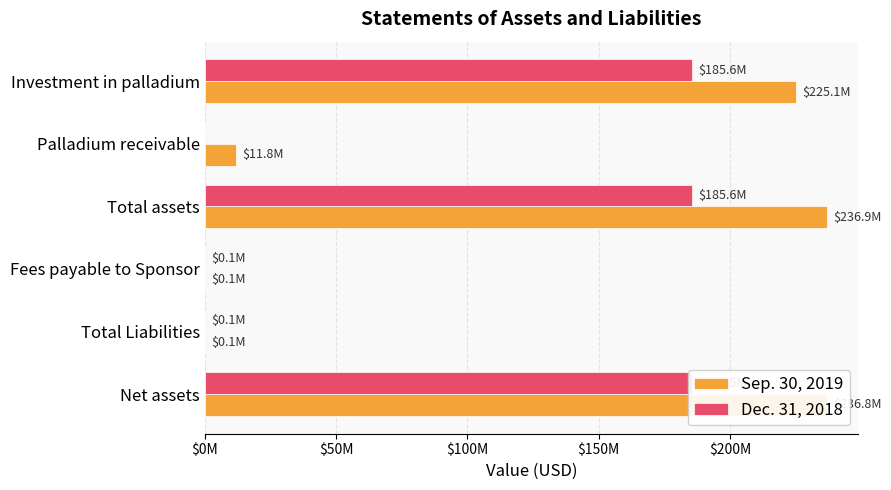

What are all the series names shown in the legend?

Sep. 30, 2019, Dec. 31, 2018